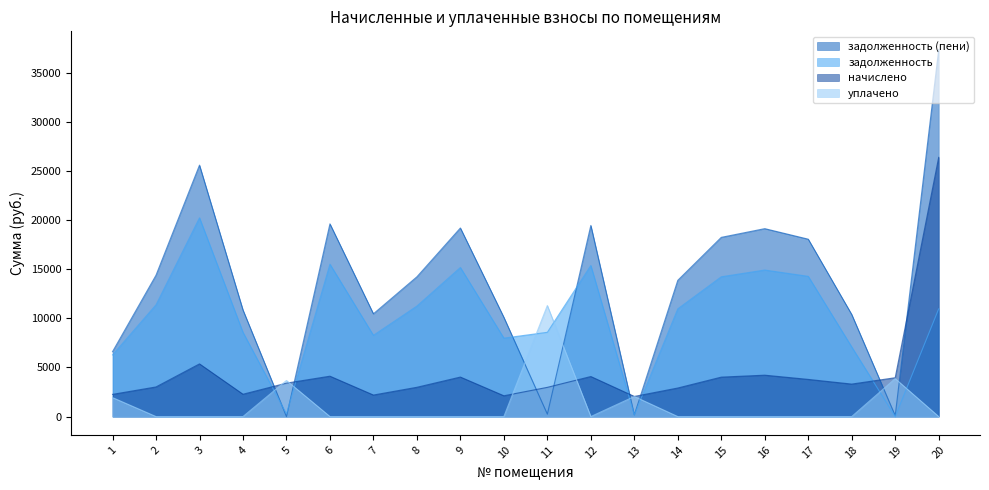

How many lines are shown in the chart?

4